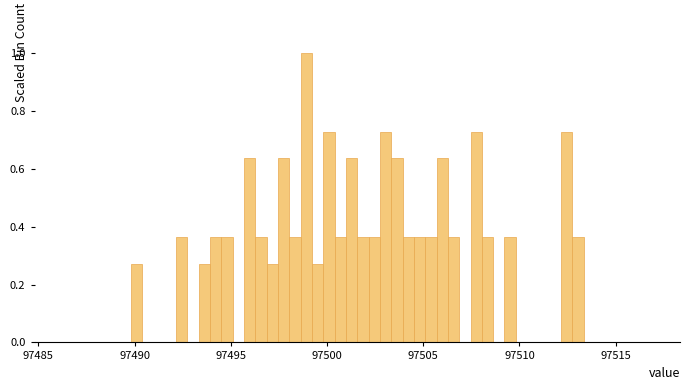

Around what value on the x-axis is the tallest bar? Give the approximate position of its centre, as read against the axis.

97499.0